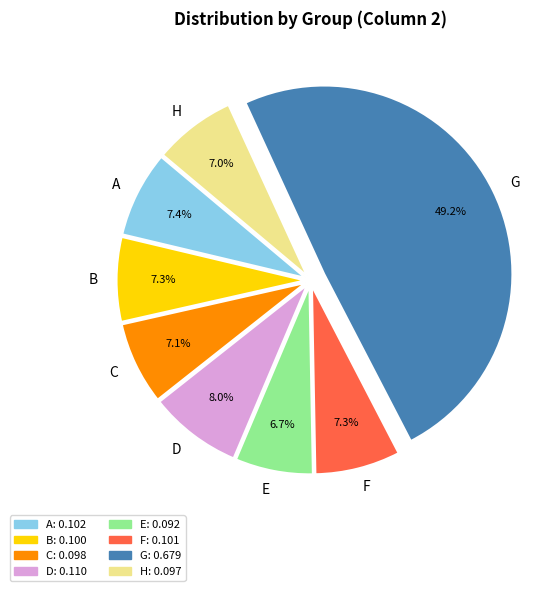

How many slices are in this pie chart?

8